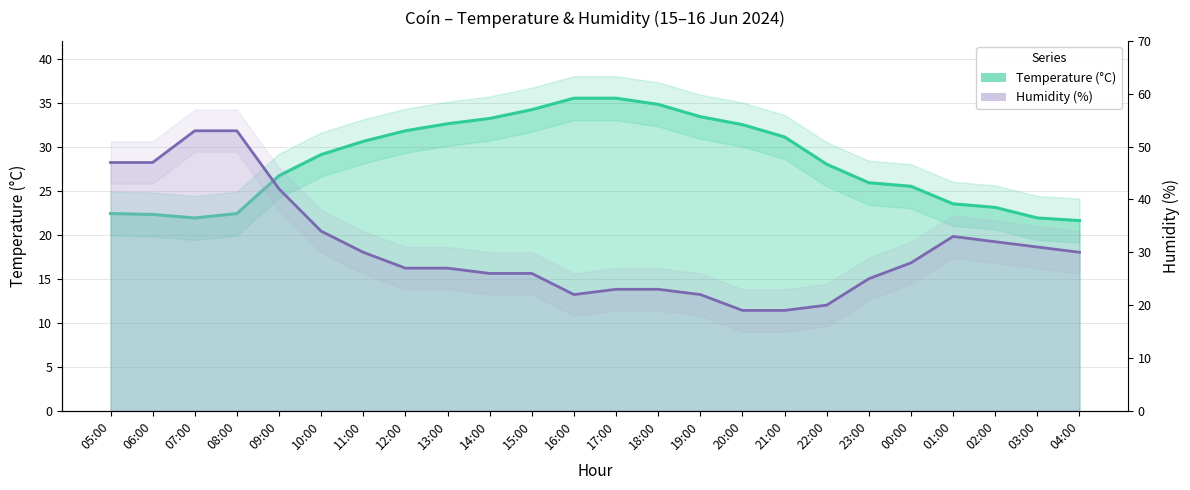

What is the label of the 9th point from the left?

13:00